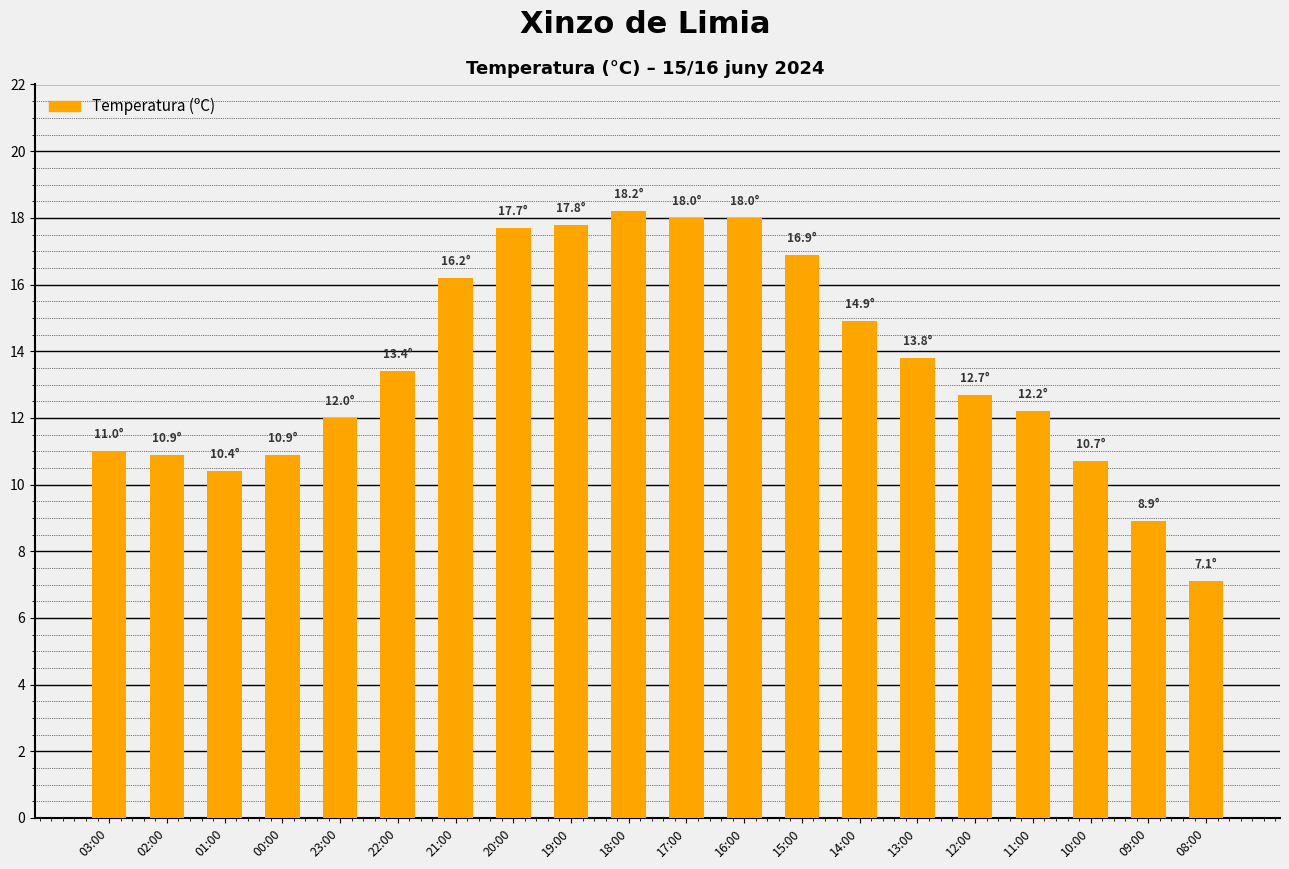

Reading right to left, extract all data points from this chart.

08:00=7.1	09:00=8.9	10:00=10.7	11:00=12.2	12:00=12.7	13:00=13.8	14:00=14.9	15:00=16.9	16:00=18.0	17:00=18.0	18:00=18.2	19:00=17.8	20:00=17.7	21:00=16.2	22:00=13.4	23:00=12.0	00:00=10.9	01:00=10.4	02:00=10.9	03:00=11.0